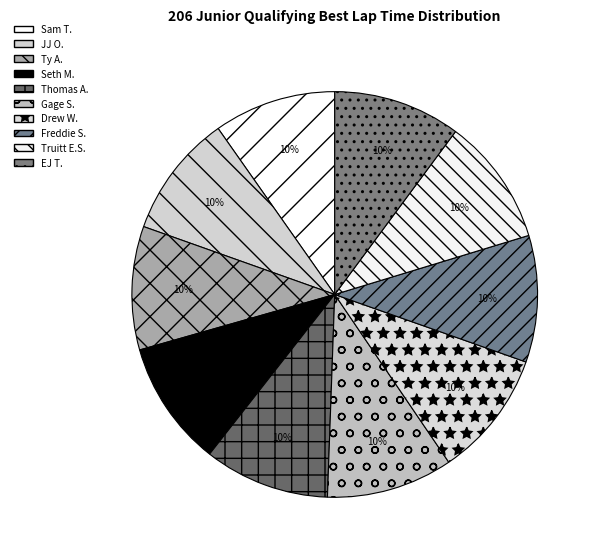

Rank the categories by value from highest to lowest.

EJ Thompson, Truitt Emery Sweeney, Freddie Siemens, Drew Warner, Gage Shipley, Thomas Anthony, Seth McHone, Ty Arbogast, JJ O'Neil, Sam Tutwiler